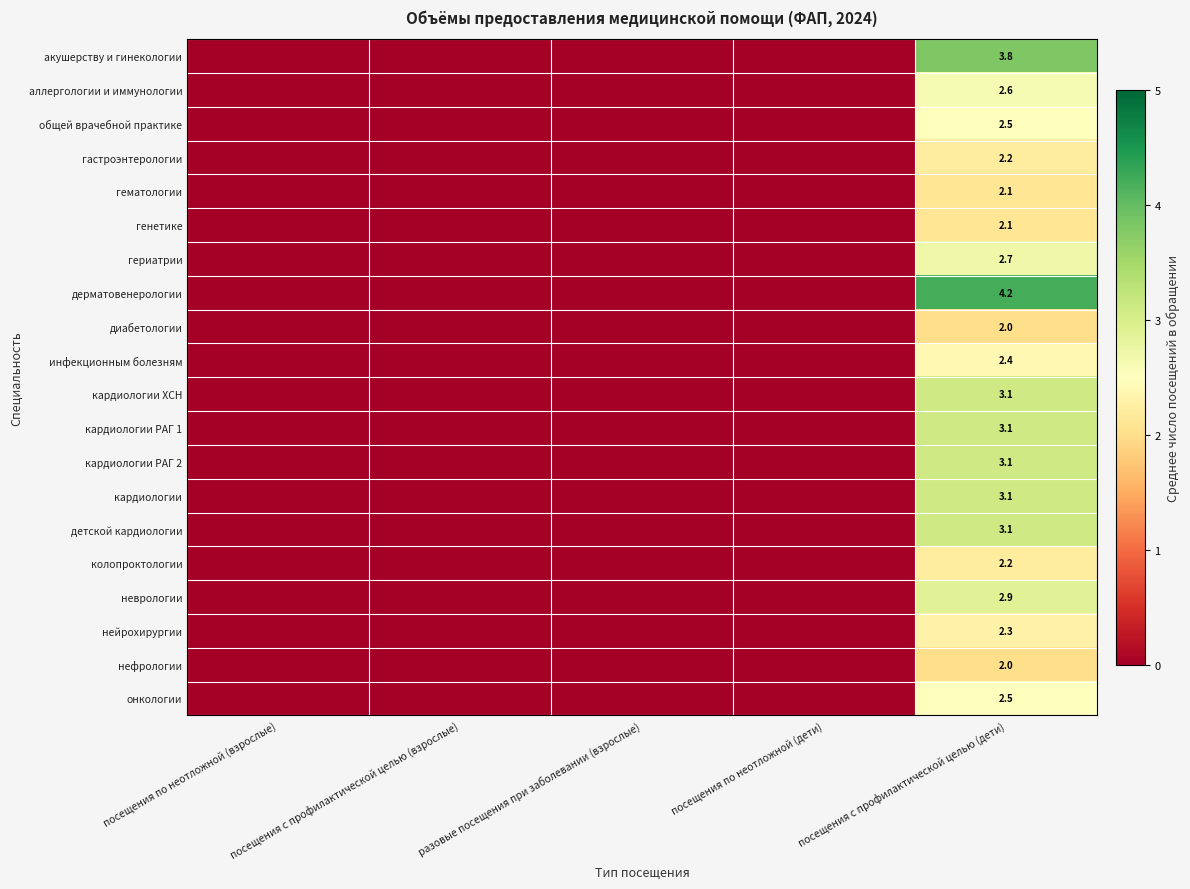

The аллергологии и иммунологии series shows 4.4 at посещения с профилактической целью (дети). True or false?

False